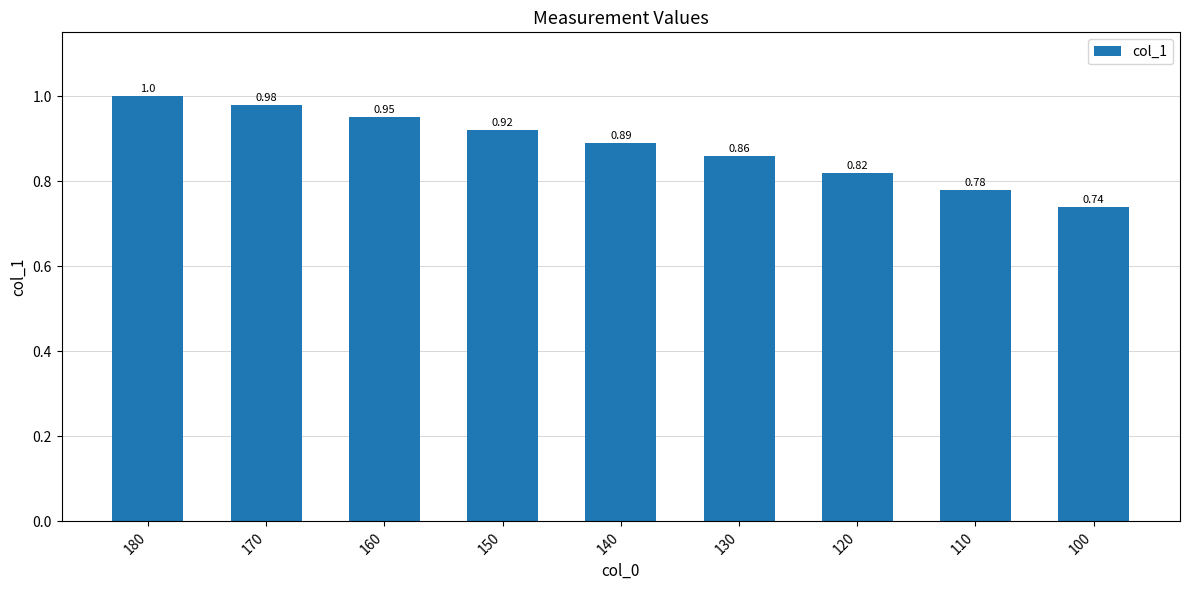

Between 120 and 170, which is larger?

170